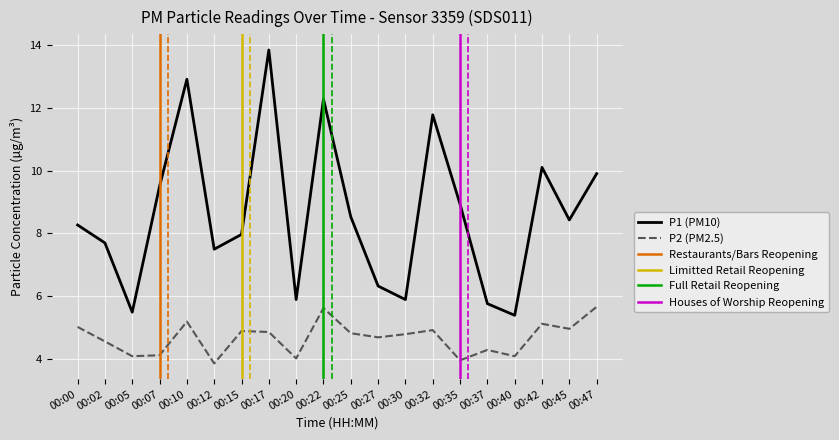

Reading left to right, transcribe all the data shown in this chart.

P1: 8.3	7.7	5.5	9.5	12.9	7.5	8.0	13.8	5.9	12.3	8.5	6.3	5.9	11.8	8.9	5.8	5.4	10.1	8.4	9.9
P2: 5.0	4.6	4.1	4.1	5.2	3.9	4.9	4.9	4.0	5.6	4.8	4.7	4.8	4.9	4.0	4.3	4.1	5.1	5.0	5.7